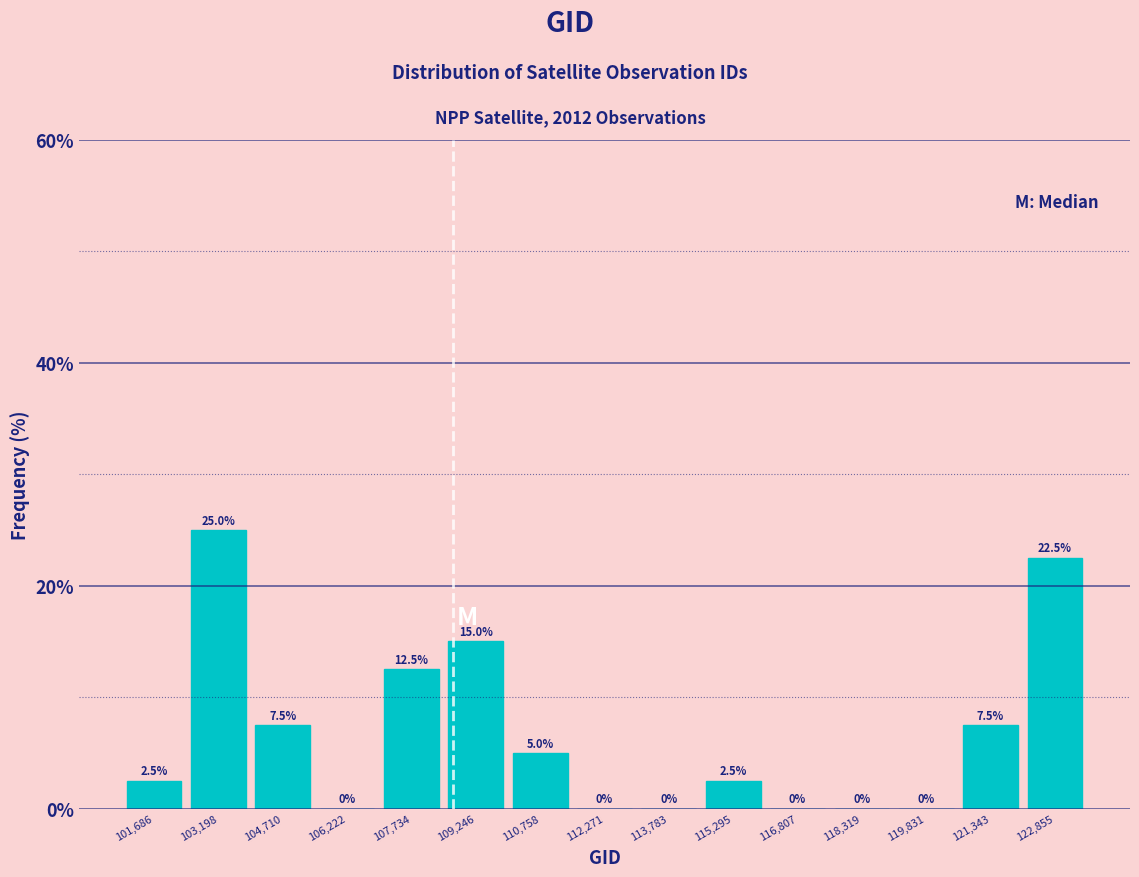

Which range on the x-axis has the tallest bar?

102400 to 104000